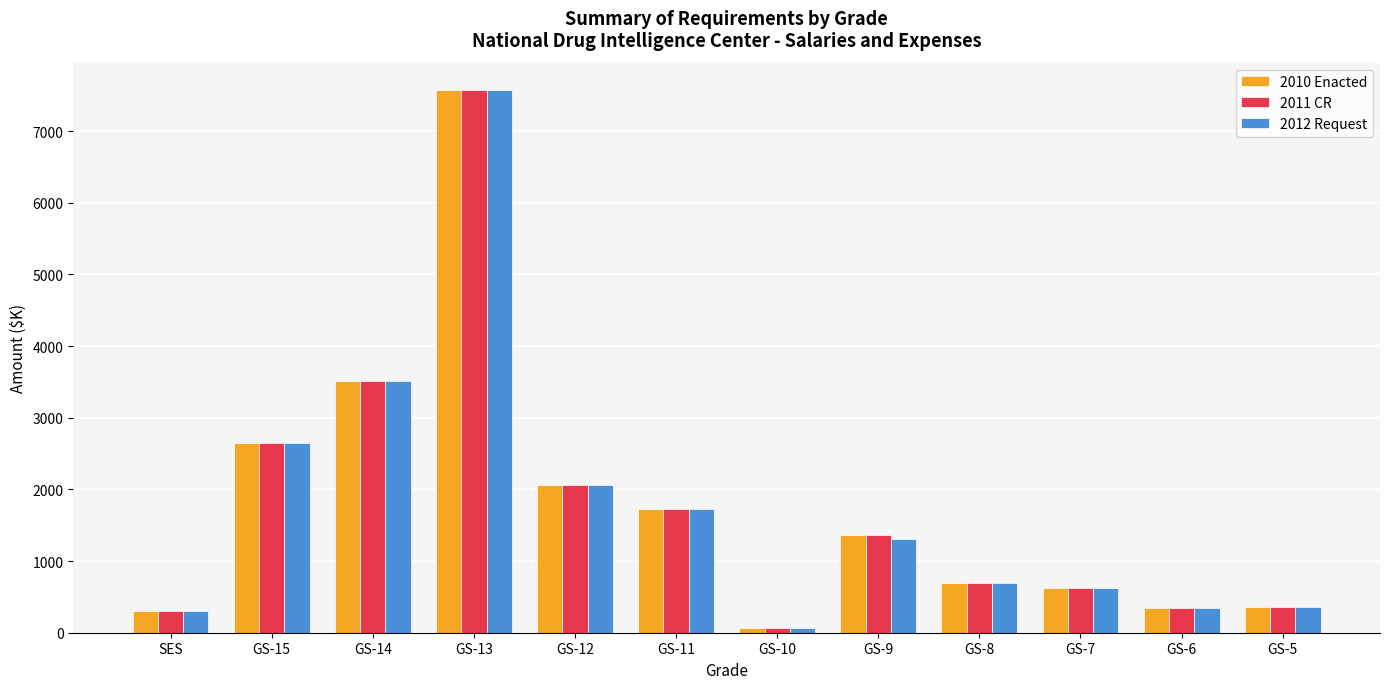

The 2012 Request series shows 1724 at GS-11. True or false?

True